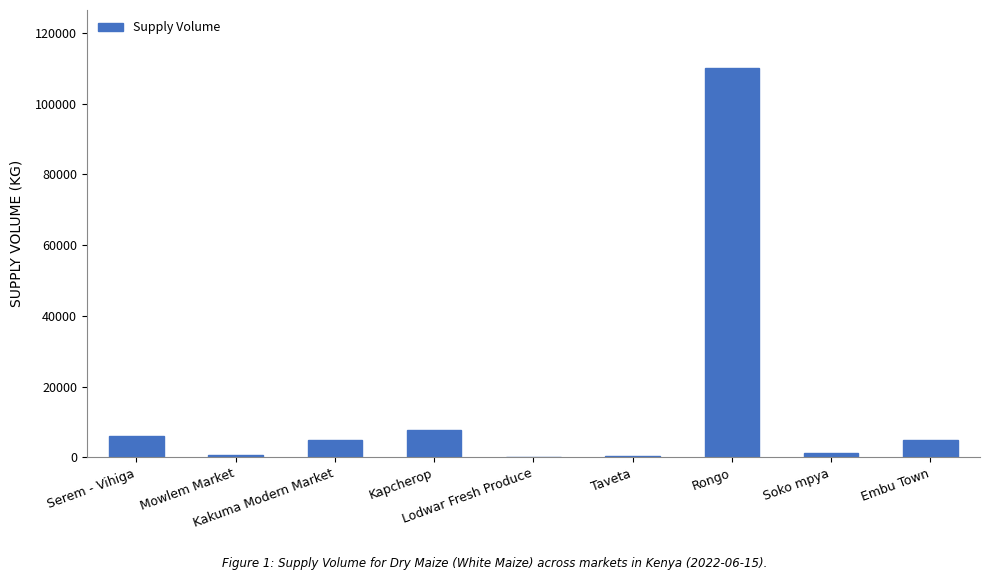

What is the maximum value shown in the chart?

110000